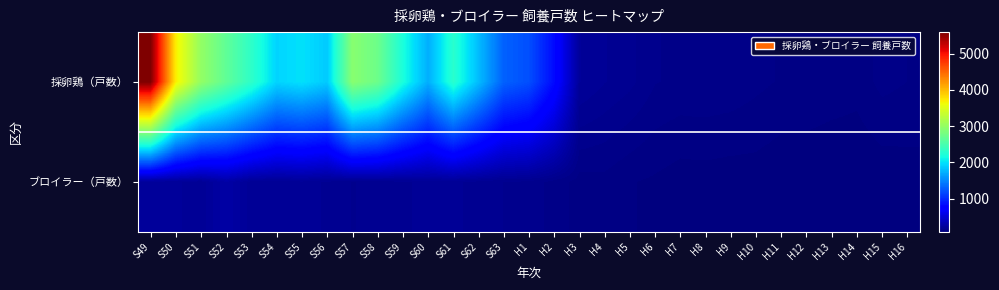

Between H5 and S62, which is larger?

S62